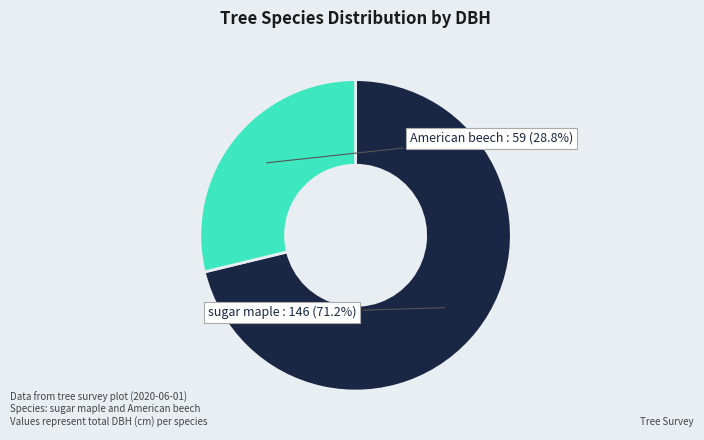

Is there any slice that represents more than half of the pie?

Yes